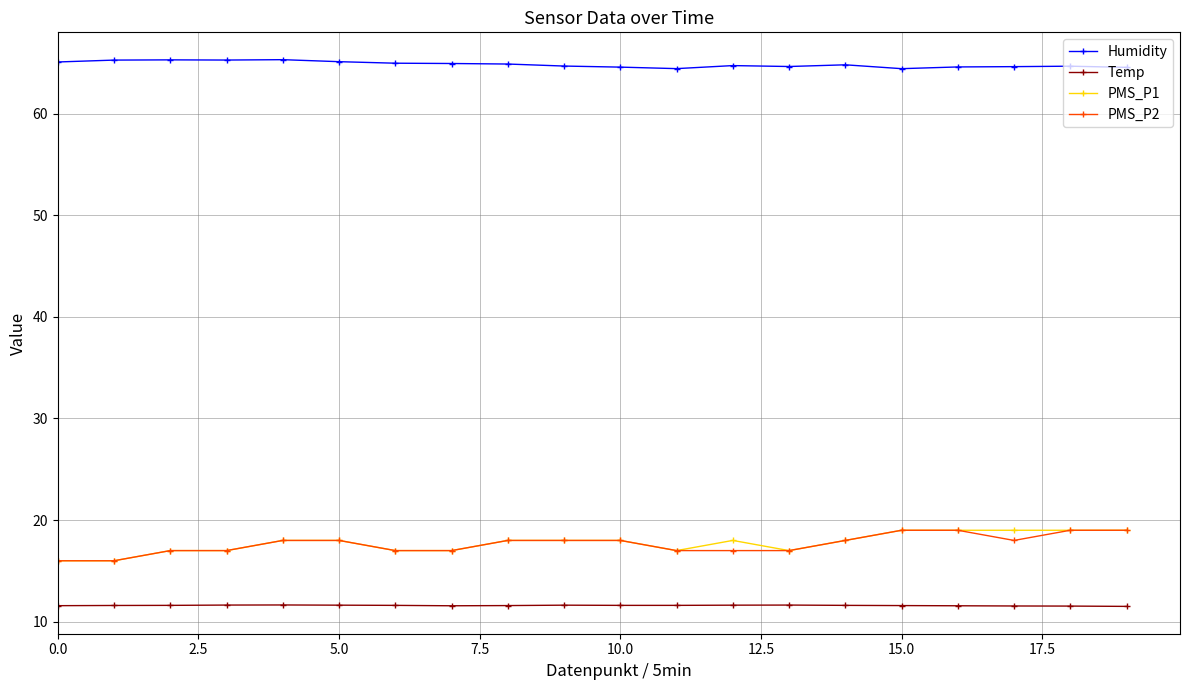

What is the average value of the PMS_P1 series?

17.8